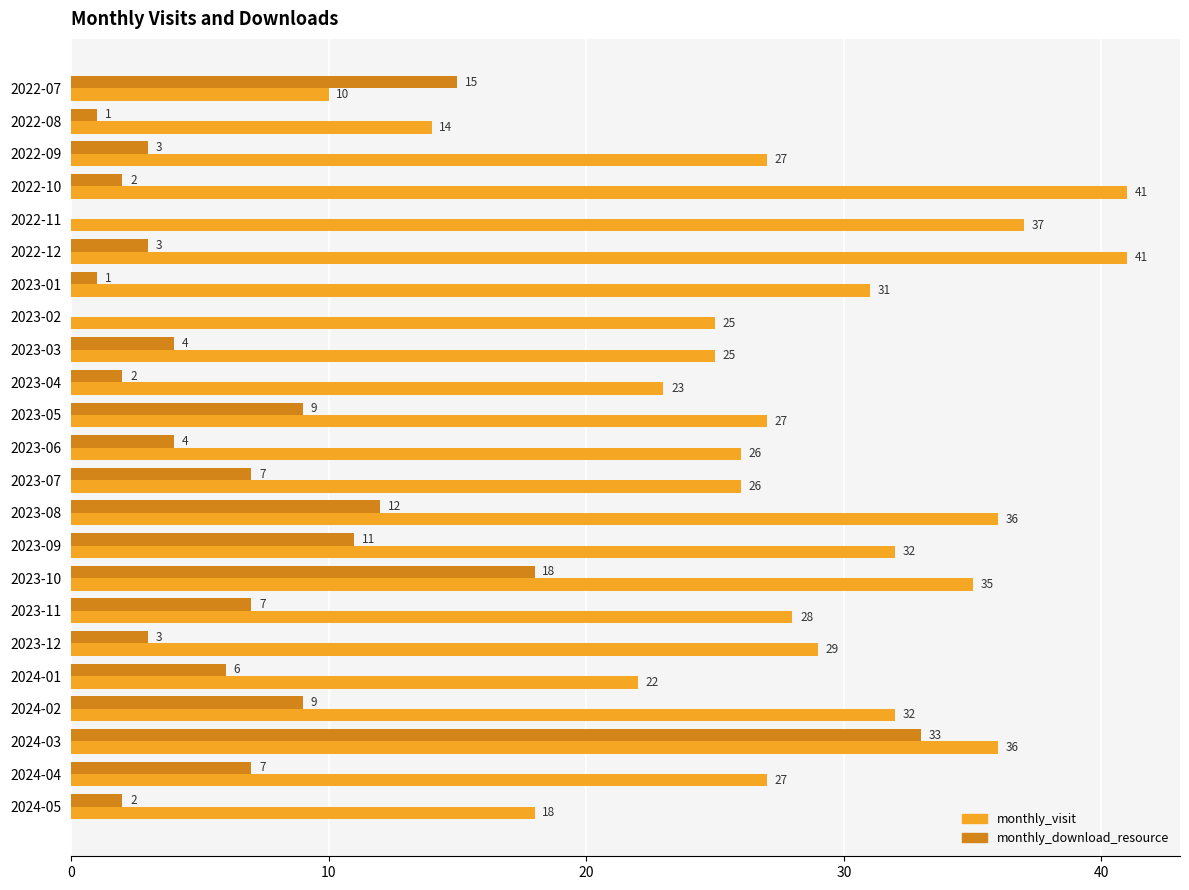

What is the approximate value of monthly_visit at 2023-04?

23